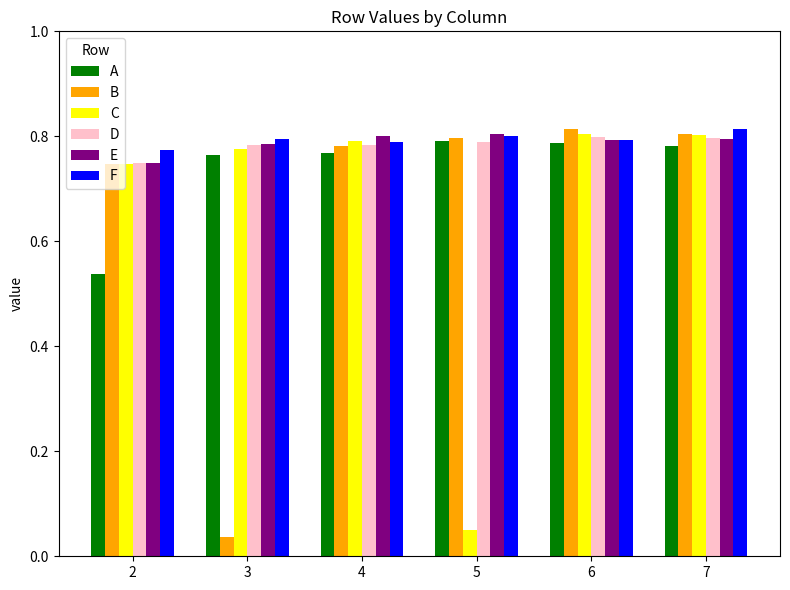

What is the sum of the D values at 3 and 5?

1.6